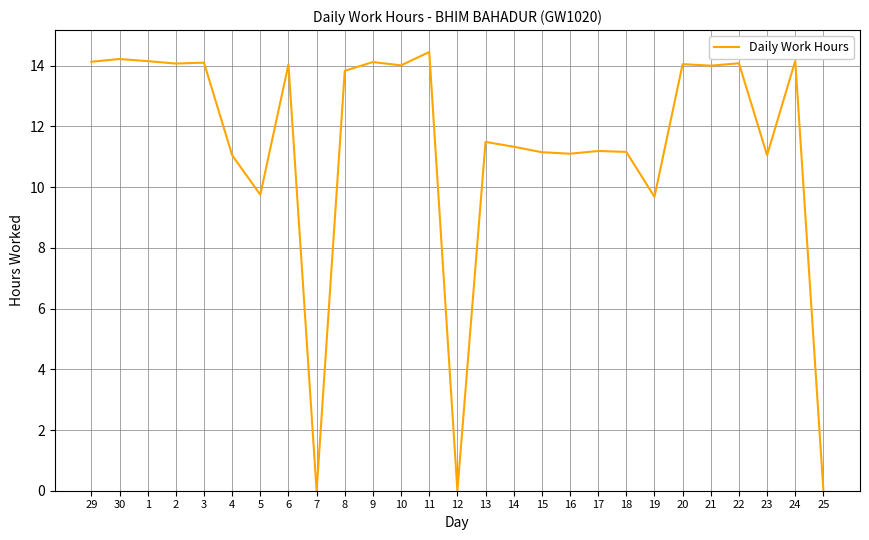

Which has a higher value, 24 or 17?

24